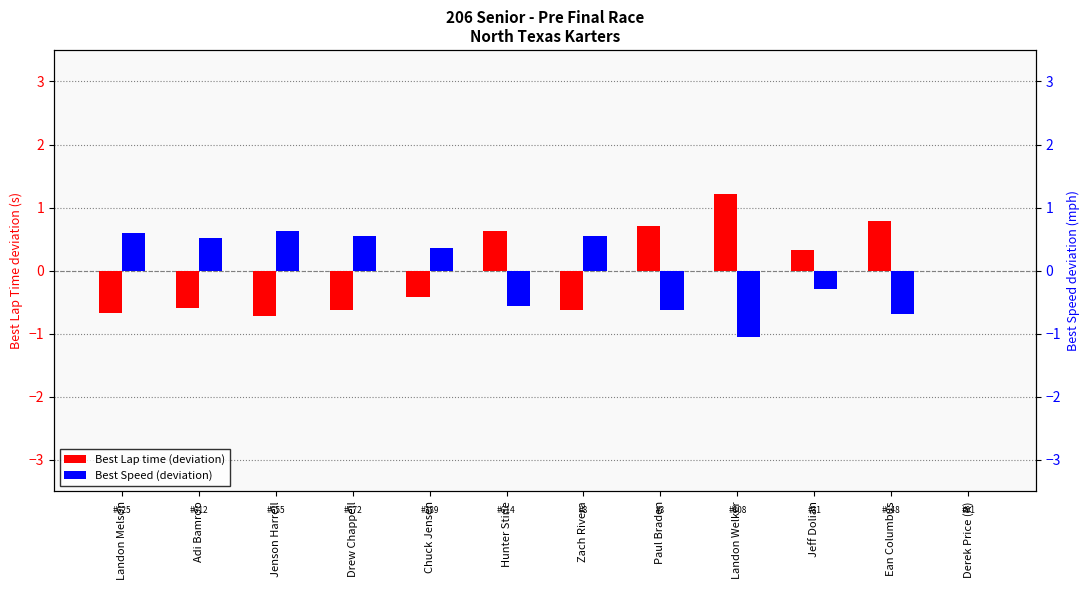

What is the label of the 9th bar from the right?

Drew Chappell